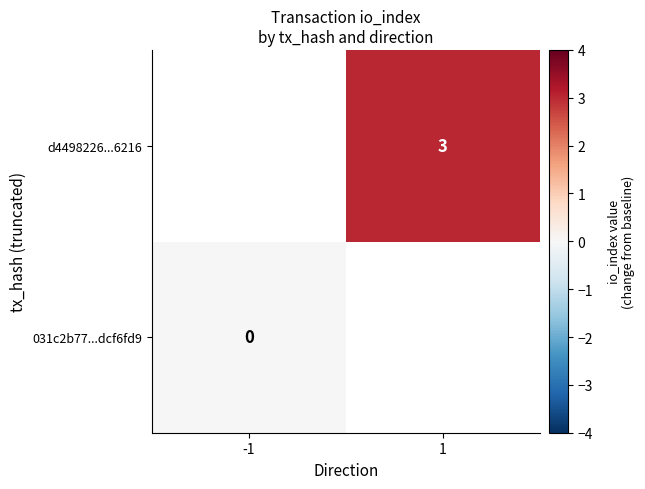

The value of d4498226...6216 at 1 is 3. True or false?

True